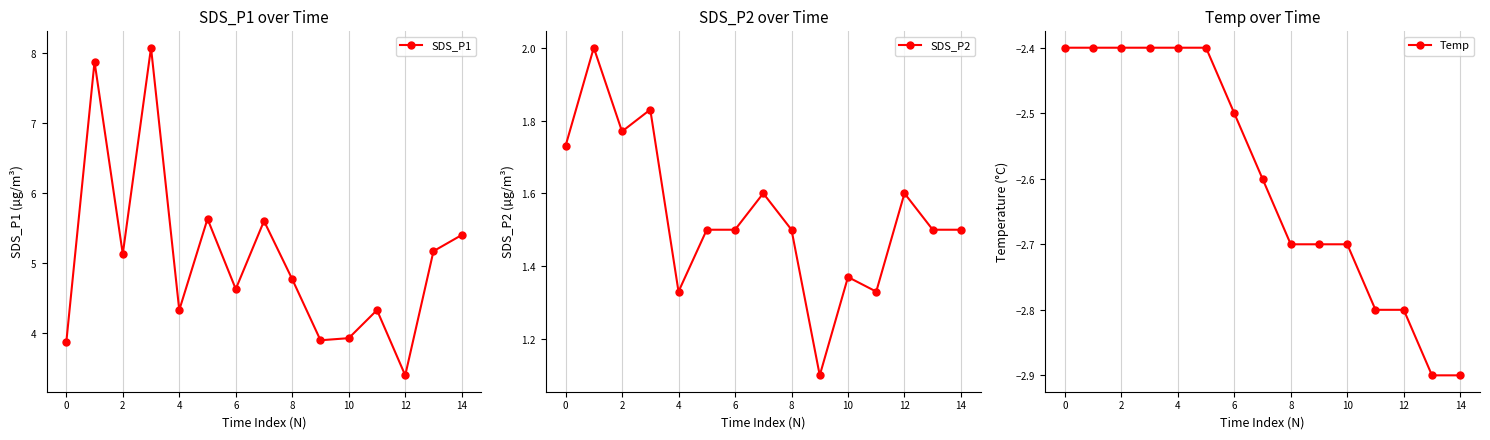

Which has a higher value, 0 or 9?

9